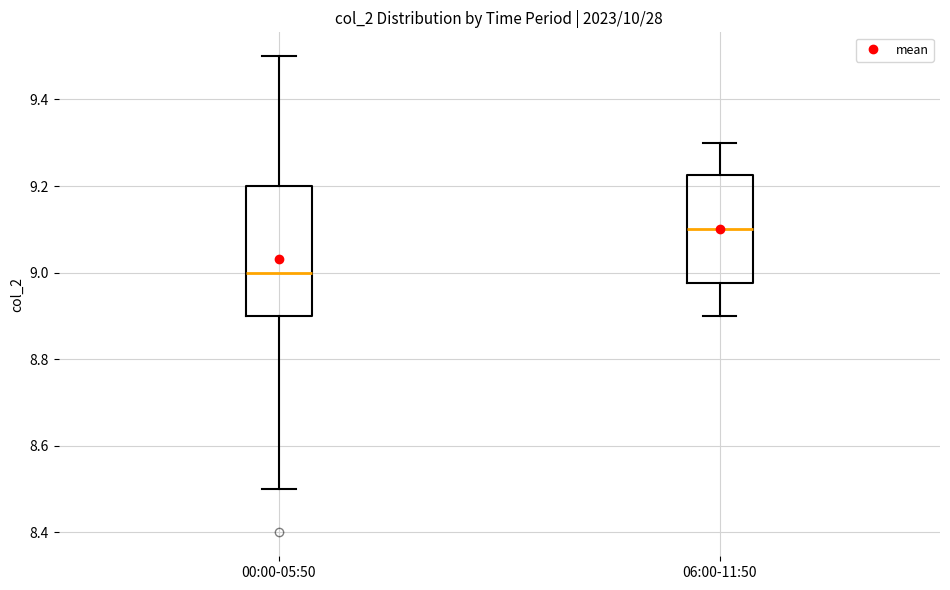

Which box has the highest median line?

06:00-11:50